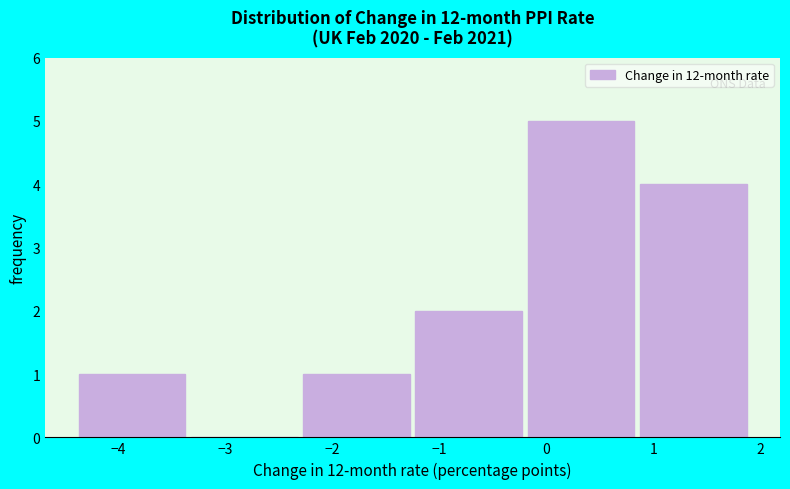

What is the height of the bar covering -4.40 to -3.35 on the x-axis? Neither the bar edges nor the heights are printed on the chart, so give them approximately, as read against the axes.

1